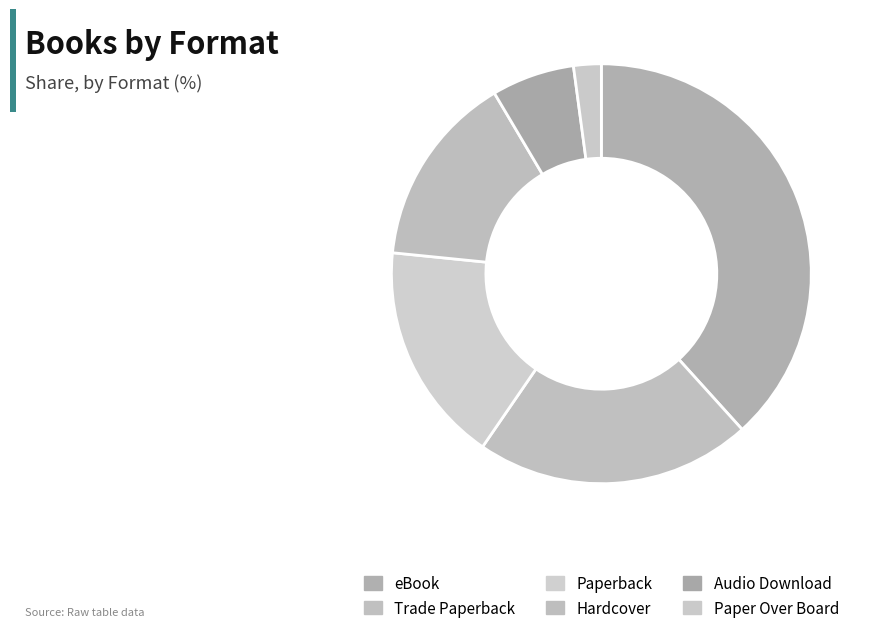

Combined, what portion of the pie is Audio Download and Paper Over Board?

8.5%